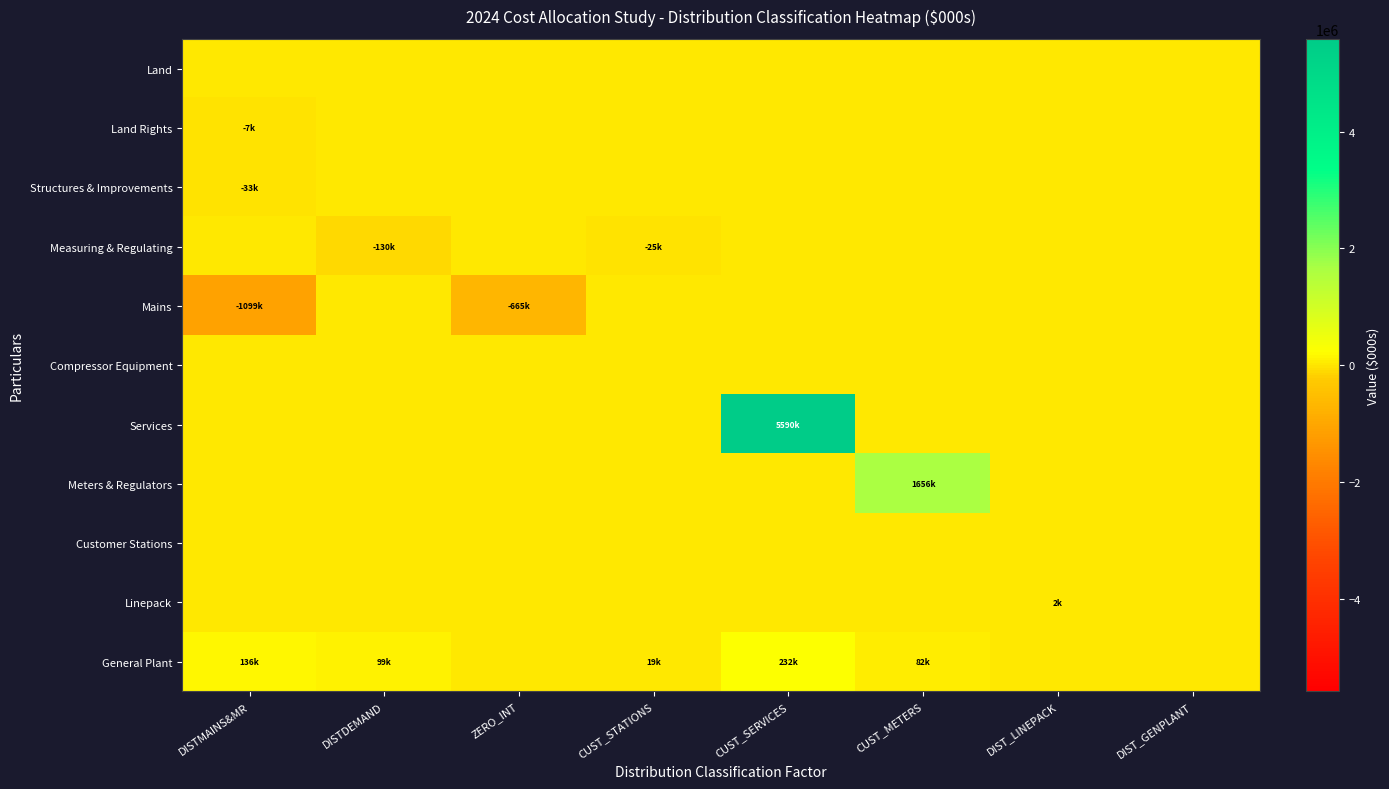

What is the greatest value displayed?

5590139.7